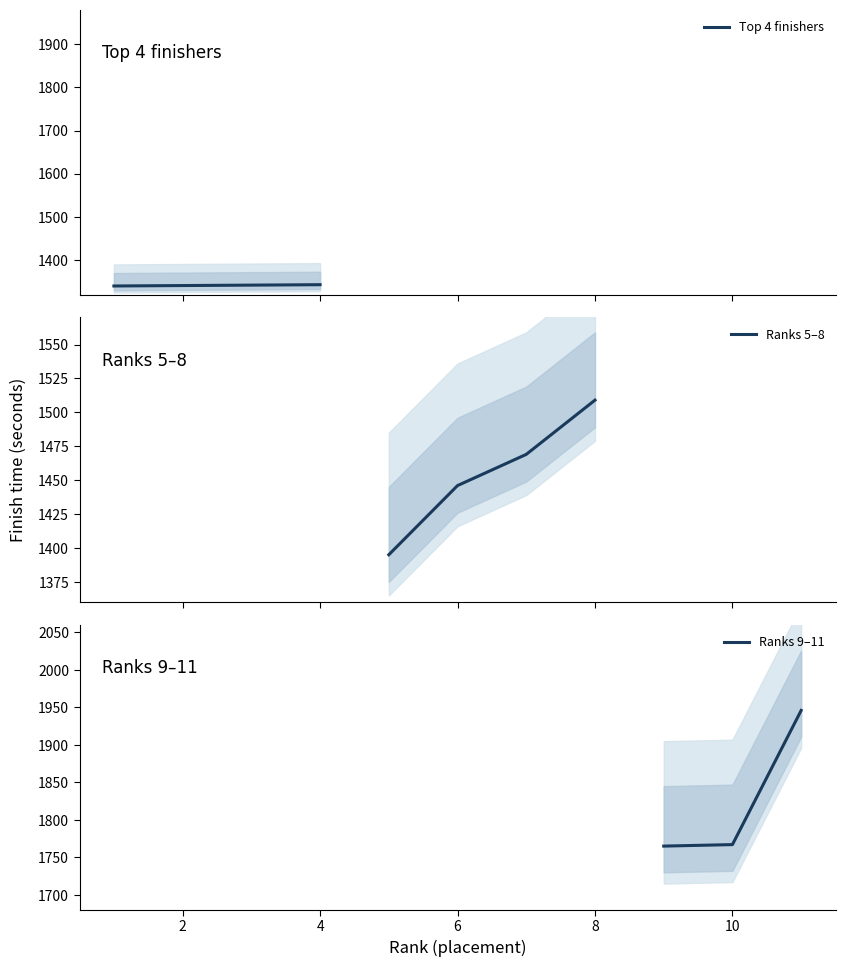

What is the value of the Rank 5-8 point at the 2nd from the left?

1446